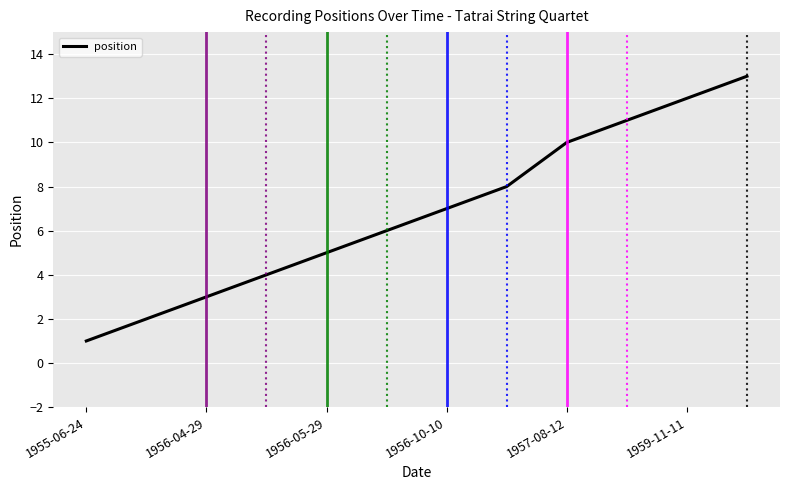

What is the maximum value shown in the chart?

13